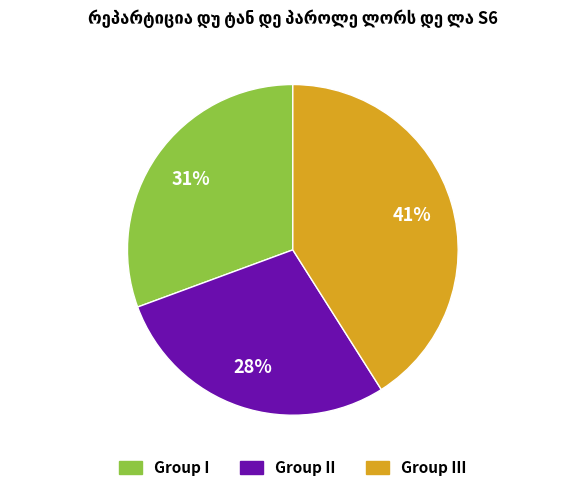

Is there any slice that represents more than half of the pie?

No